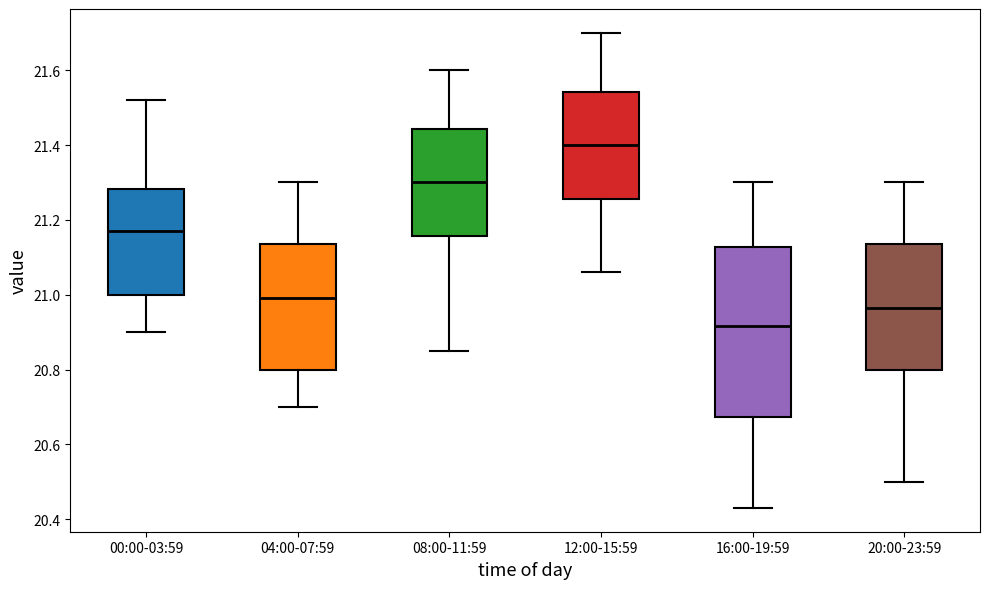

Which box is the tallest, from its lower edge to its upper edge?

16:00-19:59